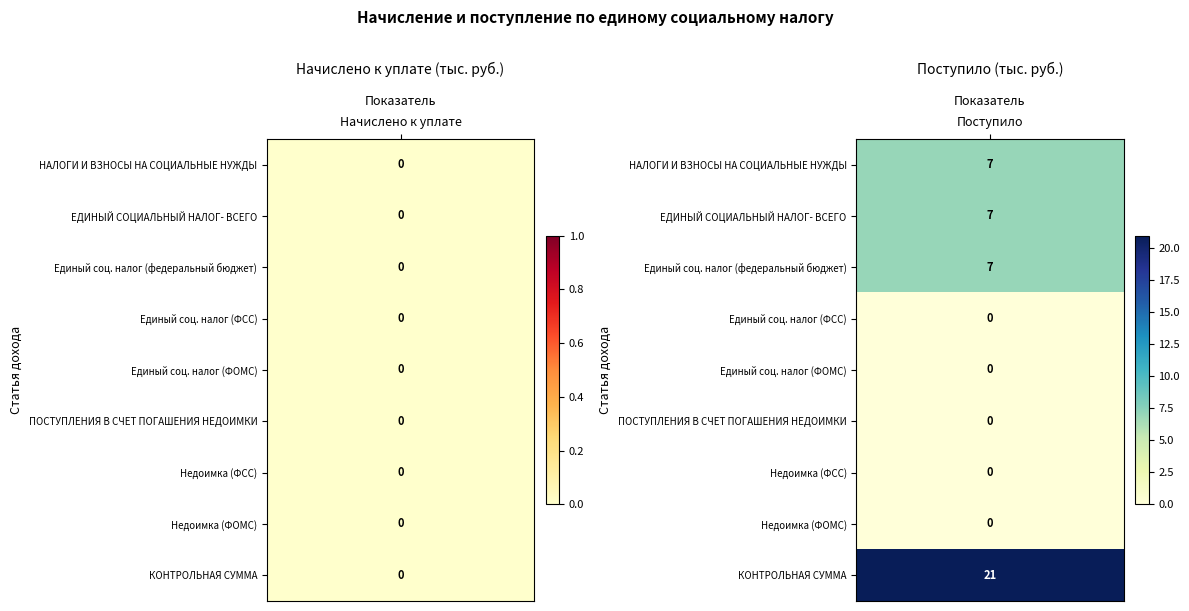

What is the sum of all КОНТРОЛЬНАЯ СУММА values?

21